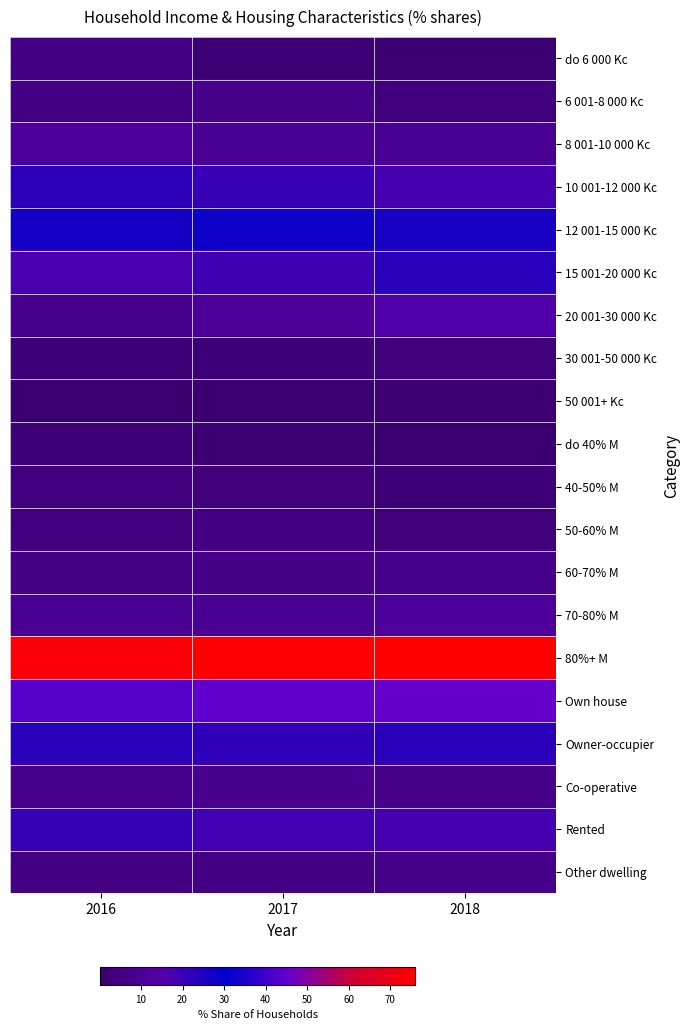

Between 2017 and 2018, which series saw the biggest shift?

20 001-30 000 Kc